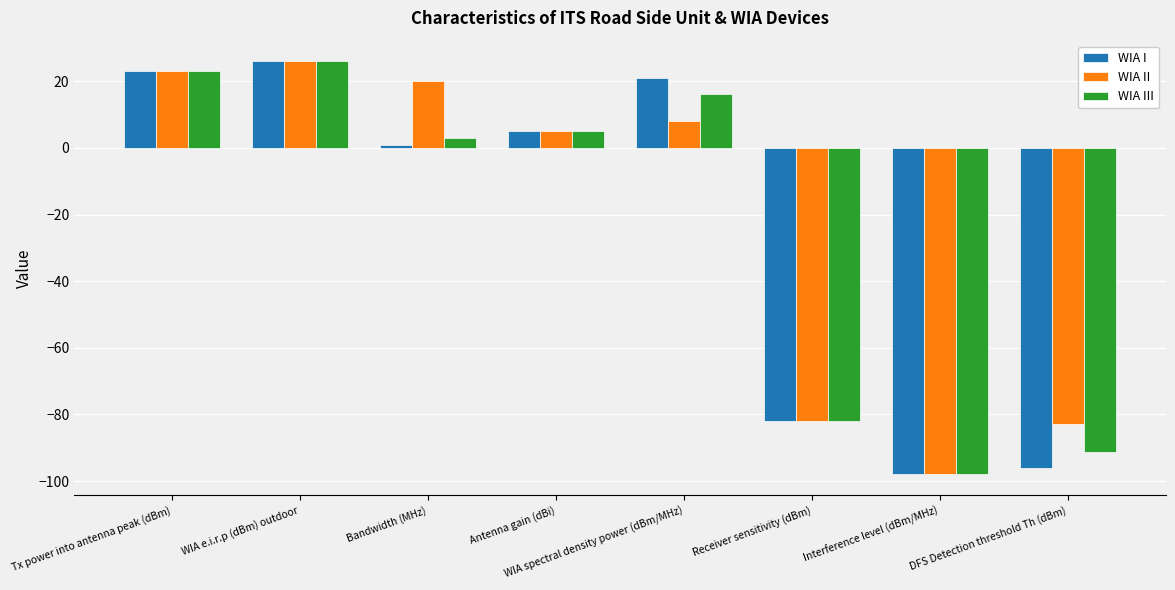

Which series has the largest total across all categories?

WIA II